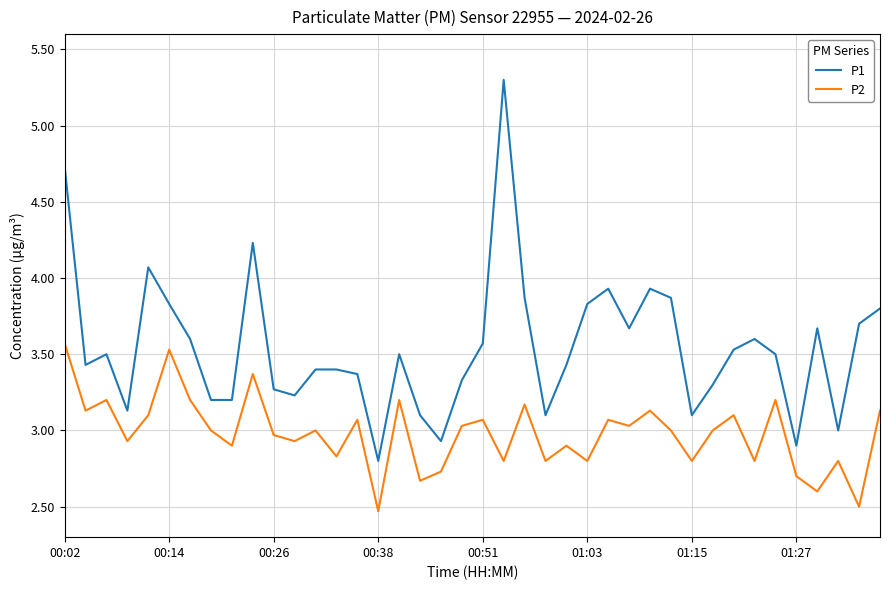

Reading right to left, extract all data points from this chart.

P1: 3.8	3.7	3.0	3.7	2.9	3.5	3.6	3.5	3.3	3.1	3.9	3.9	3.7	3.9	3.8	3.4	3.1	3.9	5.3	3.6	3.3	2.9	3.1	3.5	2.8	3.4	3.4	3.4	3.2	3.3	4.2	3.2	3.2	3.6	3.8	4.1	3.1	3.5	3.4	4.7
P2: 3.1	2.5	2.8	2.6	2.7	3.2	2.8	3.1	3.0	2.8	3.0	3.1	3.0	3.1	2.8	2.9	2.8	3.2	2.8	3.1	3.0	2.7	2.7	3.2	2.5	3.1	2.8	3.0	2.9	3.0	3.4	2.9	3.0	3.2	3.5	3.1	2.9	3.2	3.1	3.6